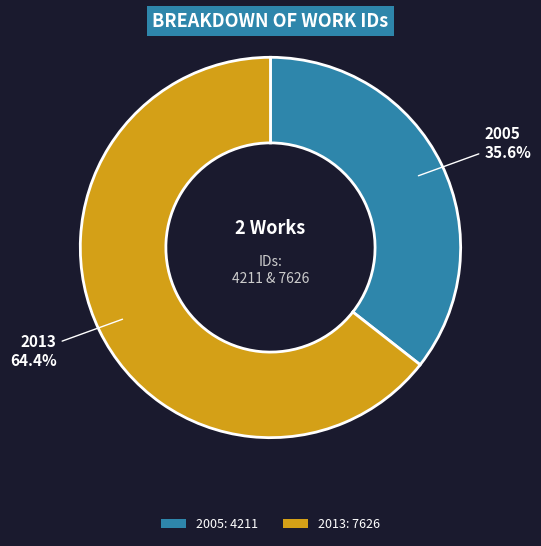

Which category has the biggest portion of the pie?

2013